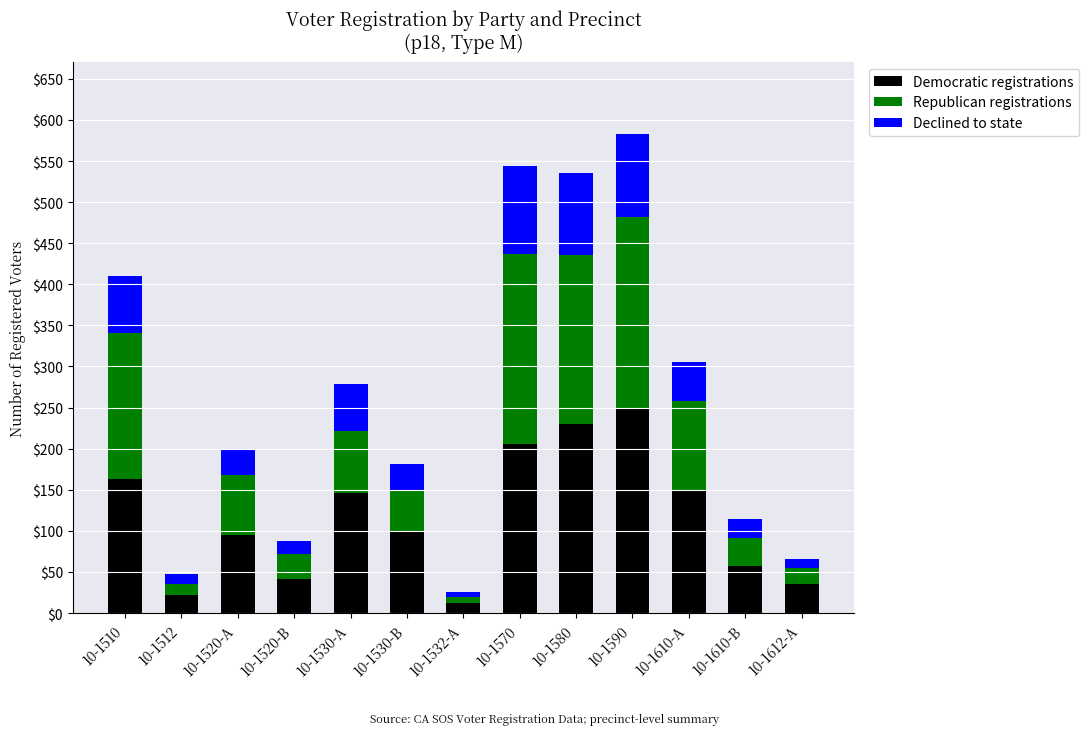

What is the total value across all series at 10-1510?

410